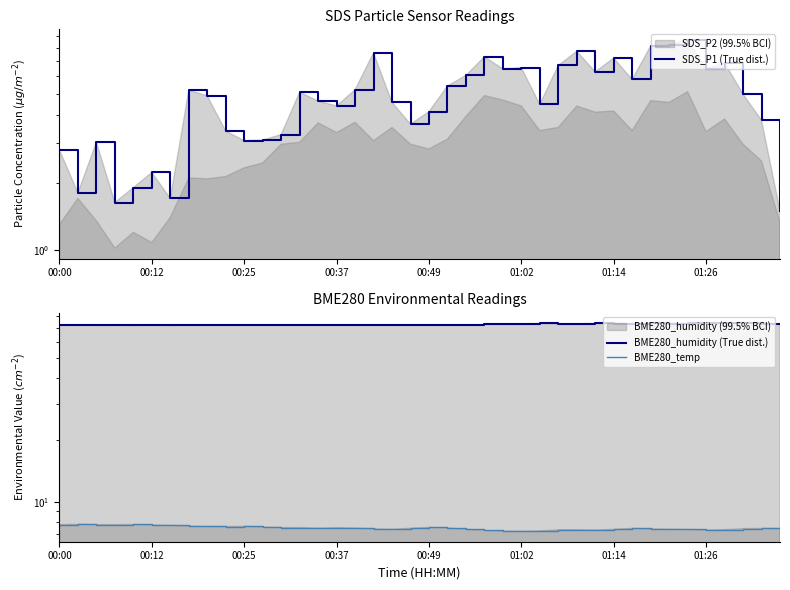

What is the total value across all series at 17?

87.3